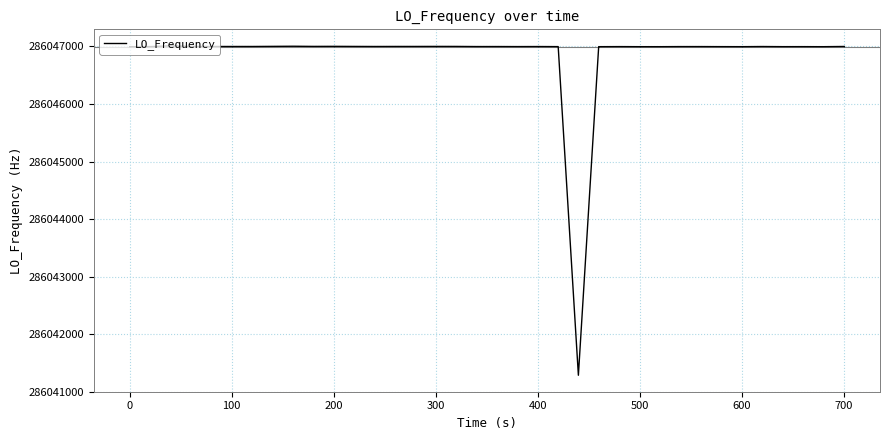

What is the difference between the maximum and second lowest values?

15.4